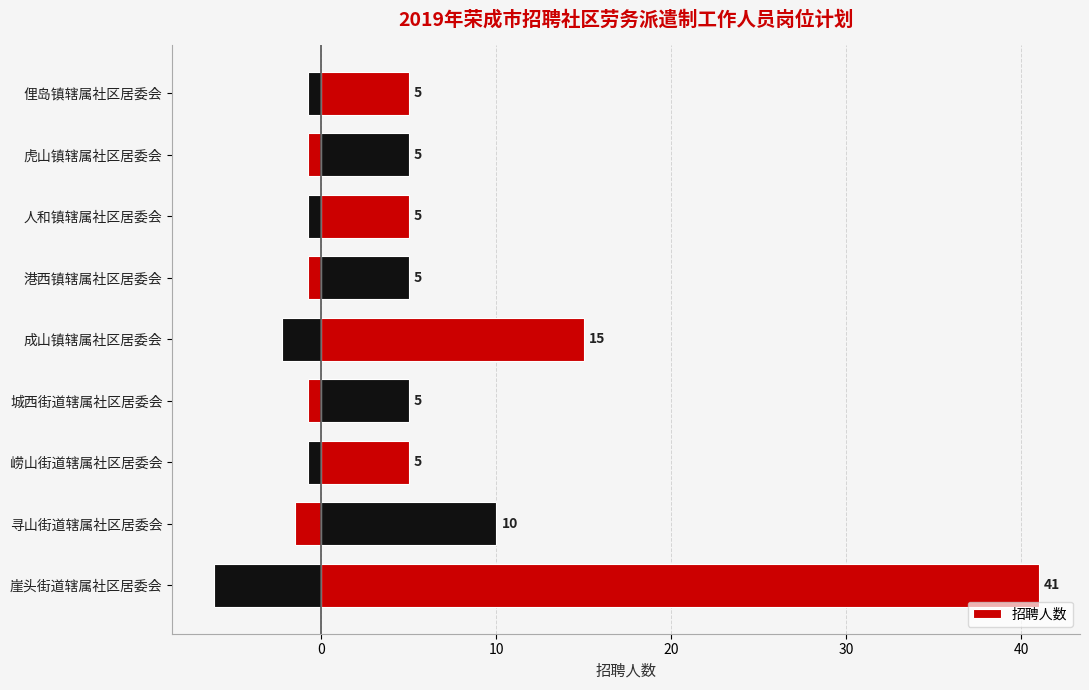

How many bars are there in total?

9